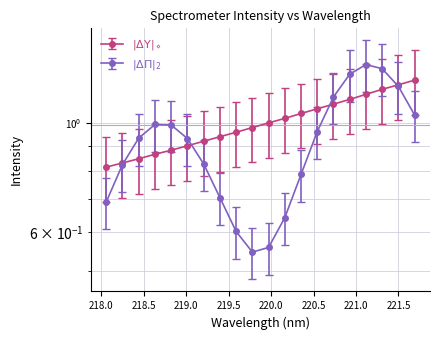

True or false: there are more than 0 points higher than both neighbors.

False